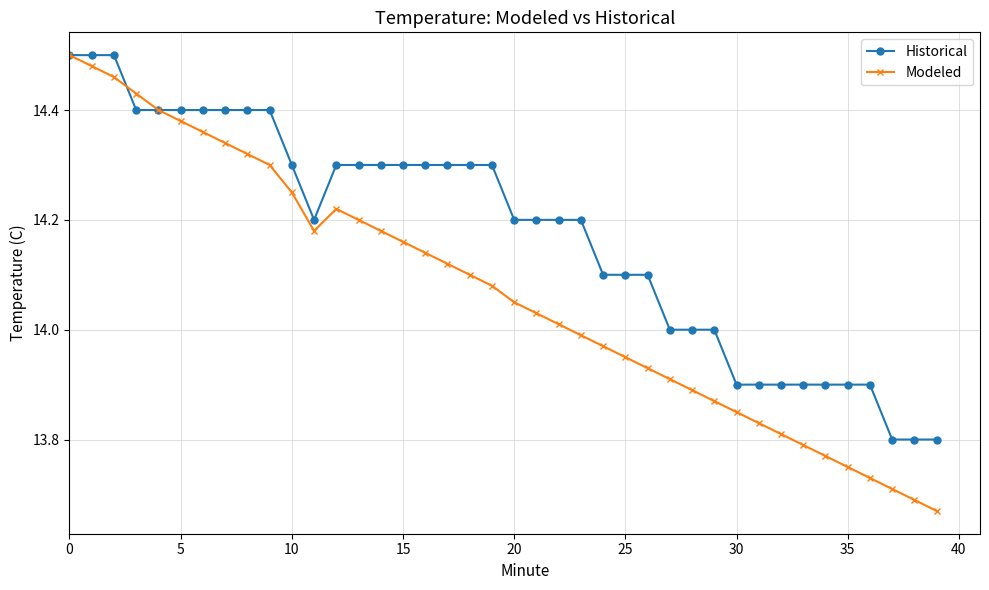

Which series has the largest total across all categories?

Historical